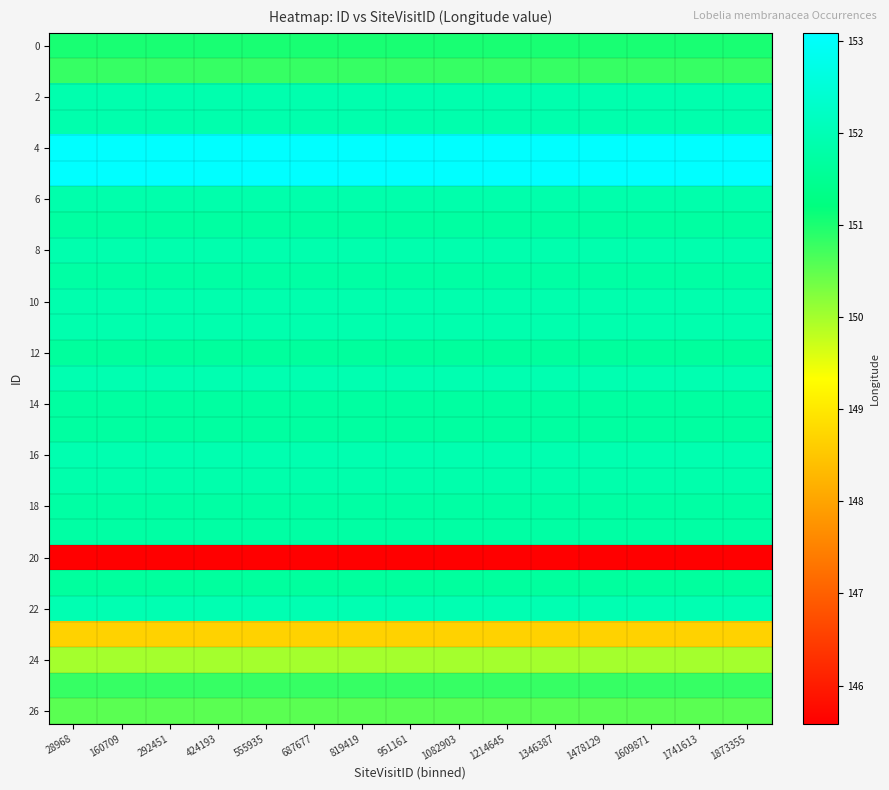

Which series has the largest total across all categories?

4